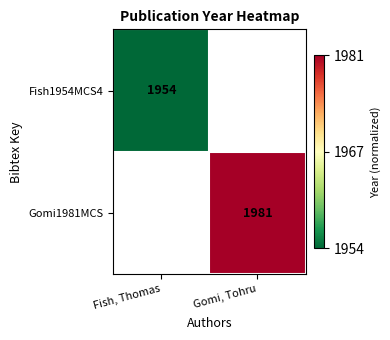

Count the number of data series in this chart.

2